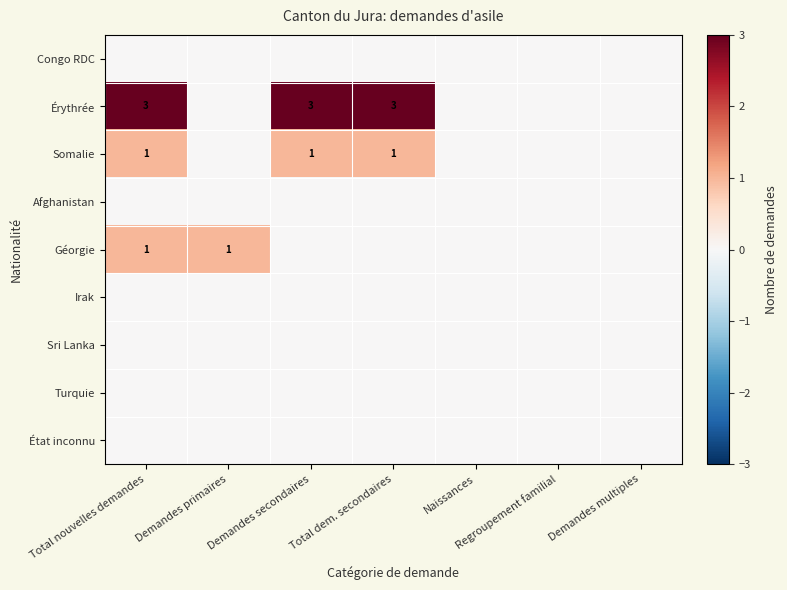

List the labels in order of Somalie value, smallest first.

Demandes primaires, Naissances, Regroupement familial, Demandes multiples, Total nouvelles demandes, Demandes secondaires, Total dem. secondaires